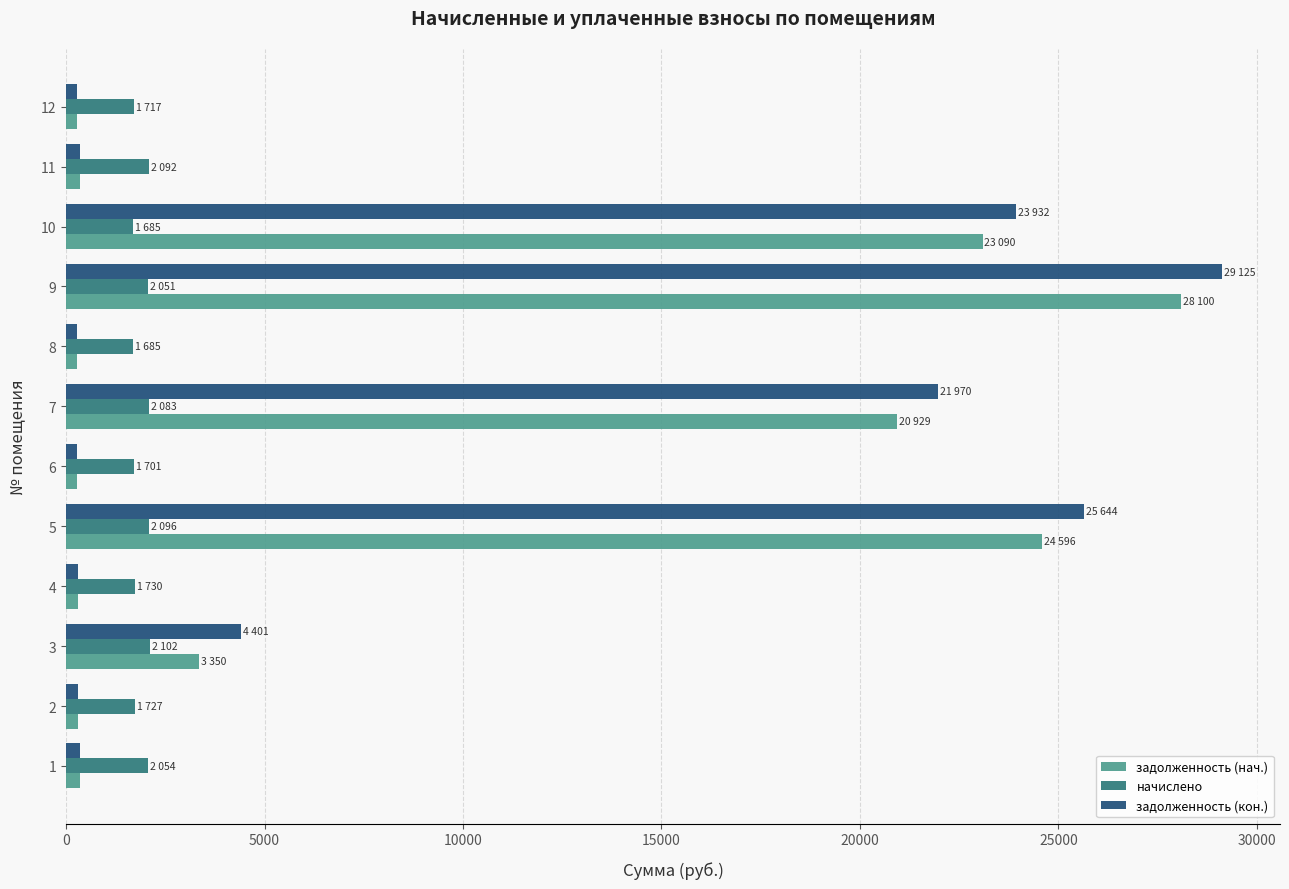

What is the minimum value for начислено?

1685.4